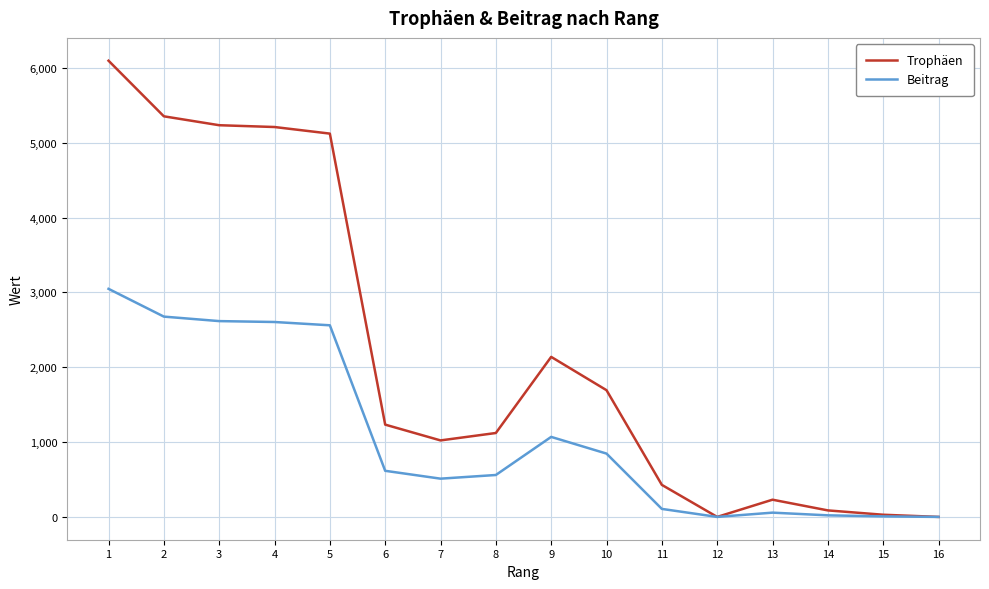

What is the maximum value for Trophäen?

6095